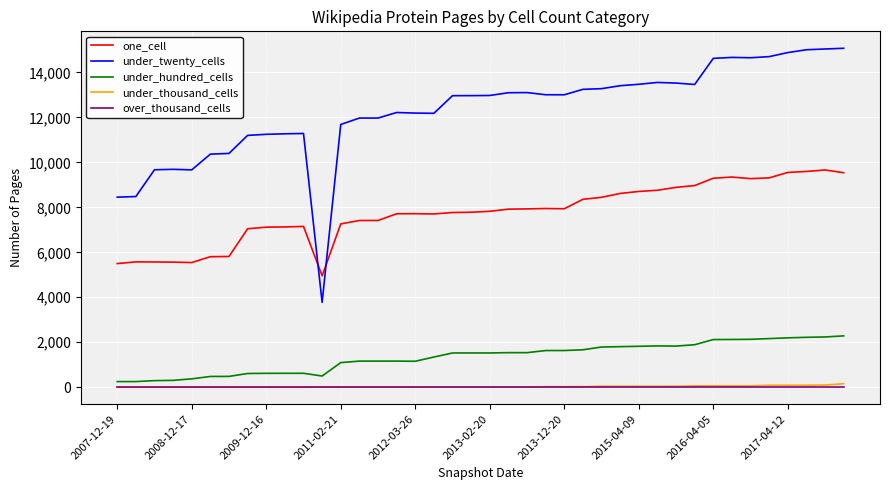

True or false: under_hundred_cells has more than 2 points higher than both neighbors.

True